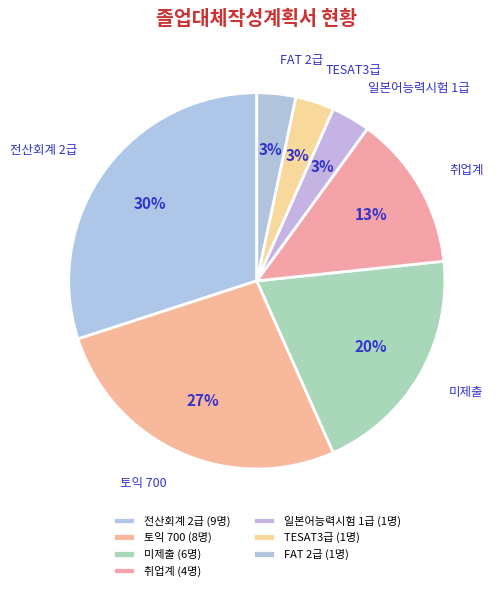

Is the sum of 토익 700 and 일본어능력시험 1급 greater than half?

No